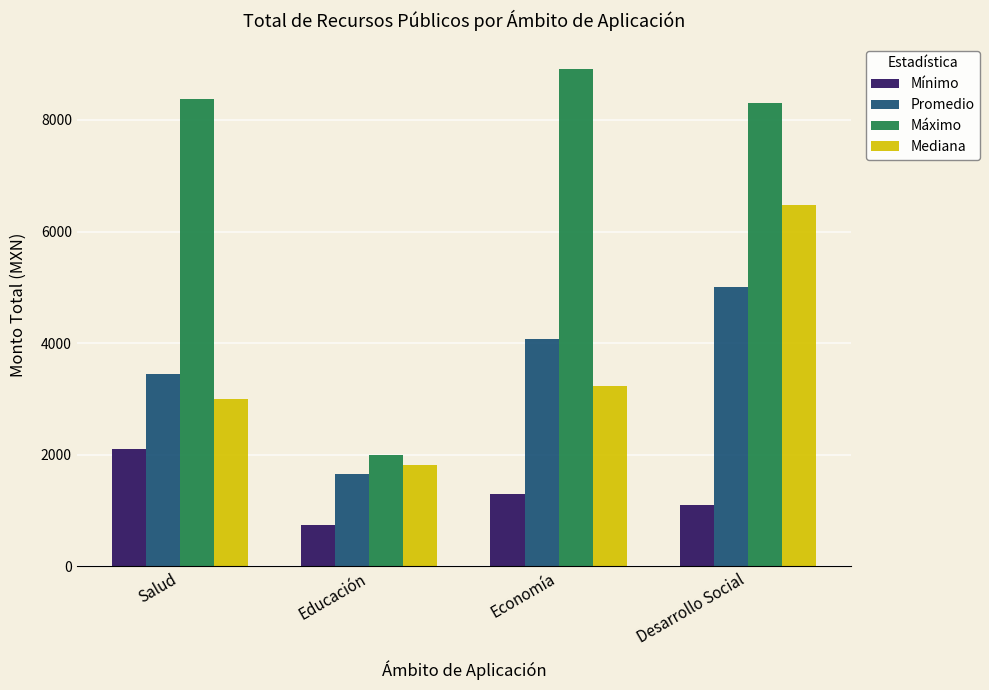

Count the number of categories in the chart.

4